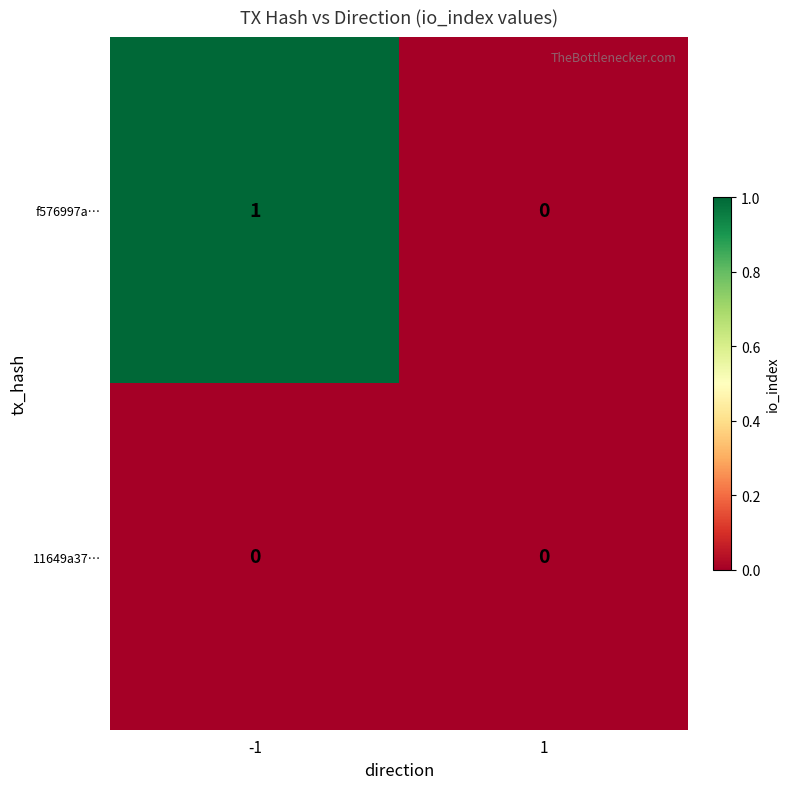

Count the number of data series in this chart.

2